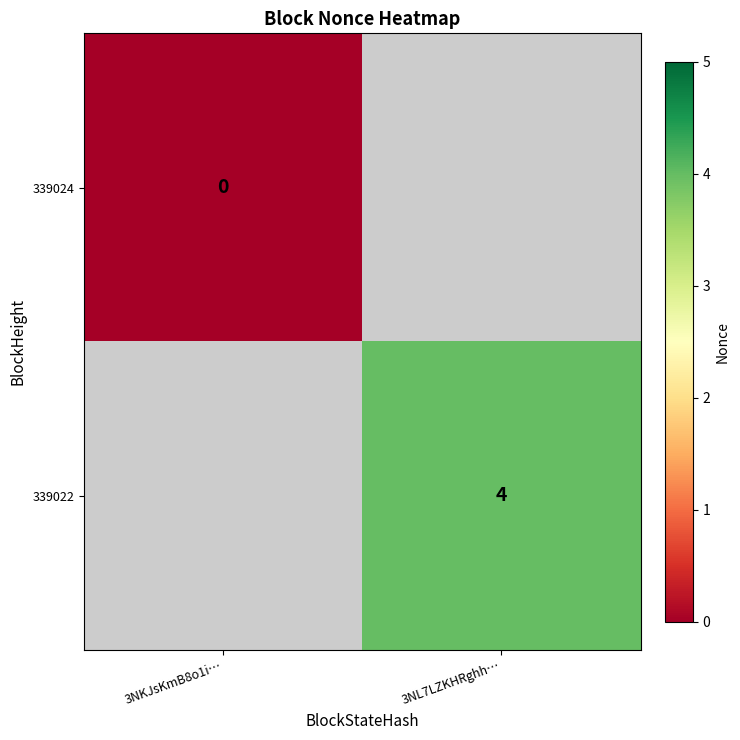

Is the value of 339022 at 3NL7LZKHRghh… greater than the value of 339024 at 3NKJsKmB8o1i…?

Yes